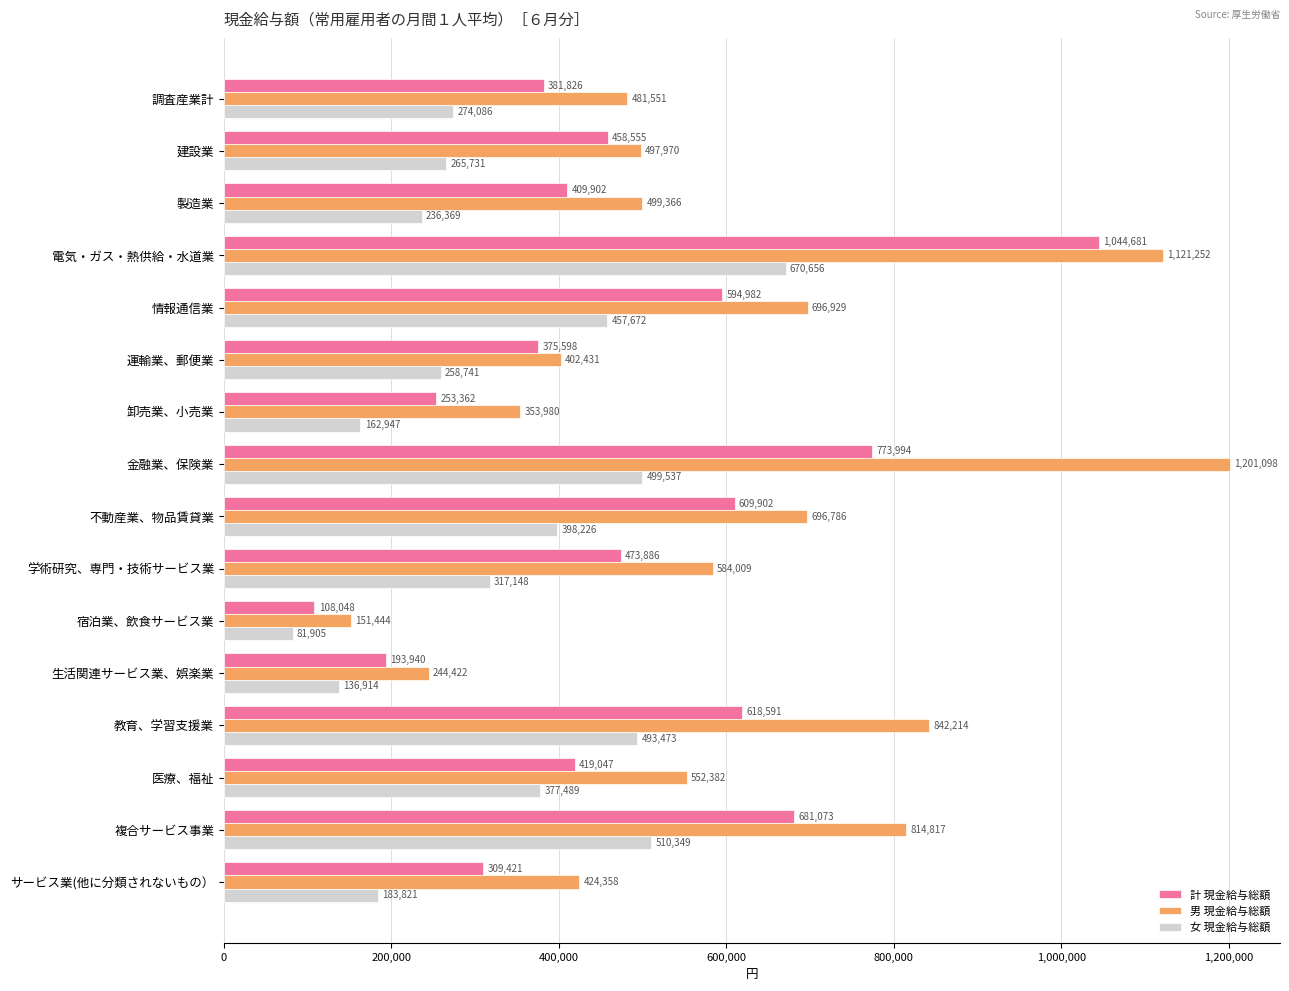

Rank the series by their maximum value, from lowest to highest.

女 現金給与総額, 計 現金給与総額, 男 現金給与総額